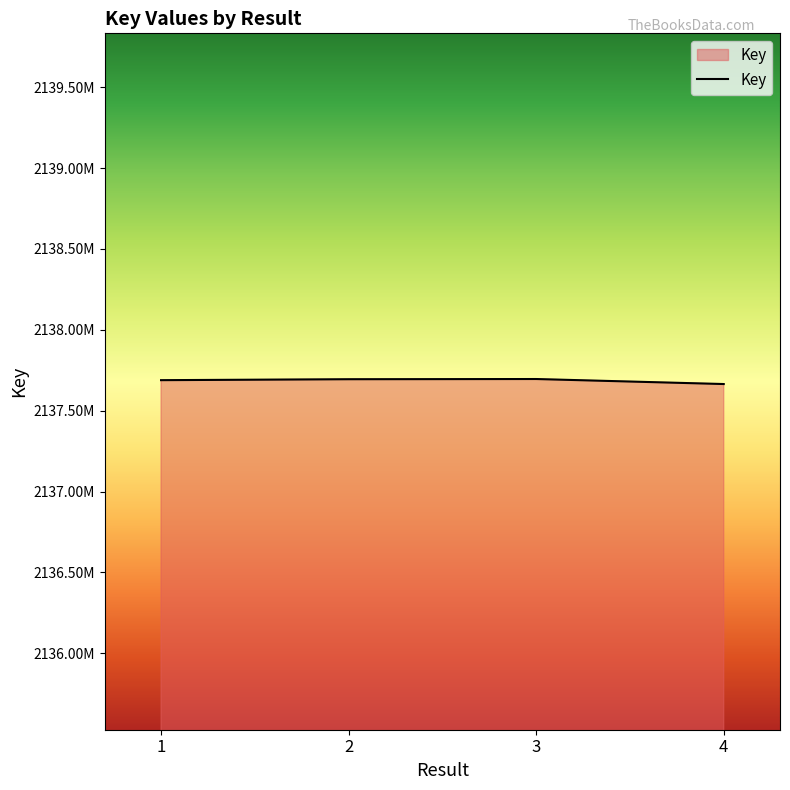

How many interior local peaks (higher than both neighbors) does the data have?

1